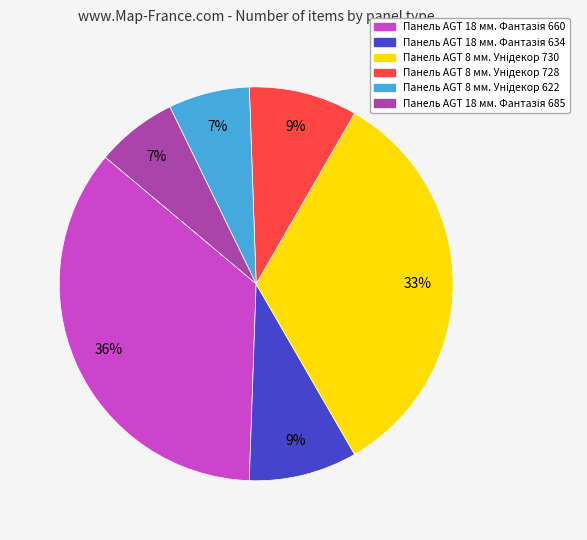

Is there a majority slice in this chart?

No